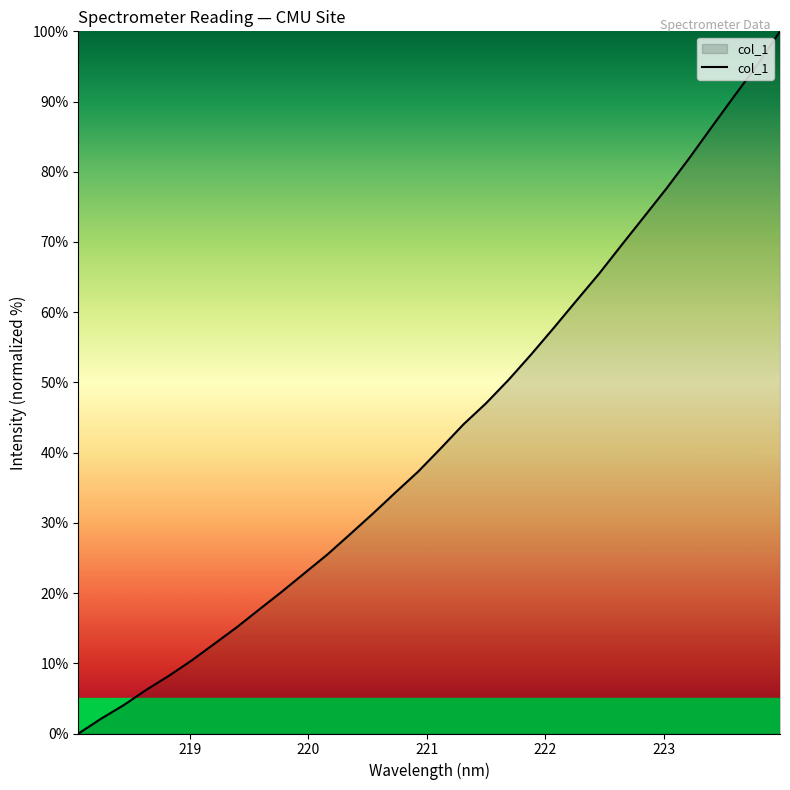

What is the greatest value displayed?

100.0